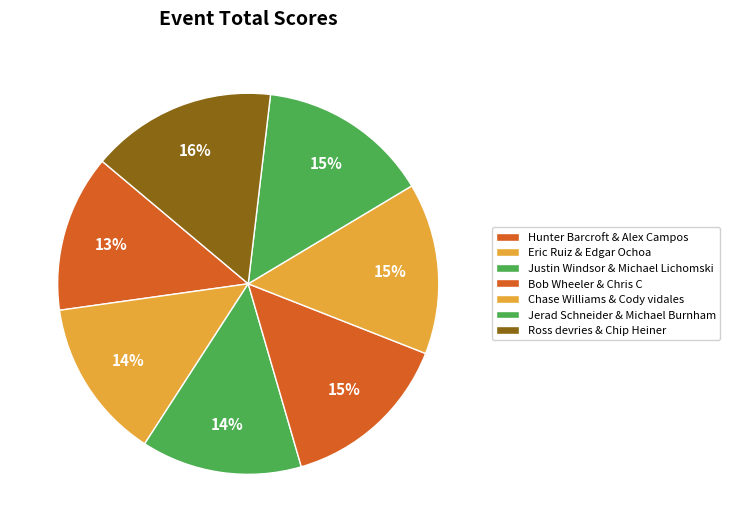

Combined, what portion of the pie is Eric Ruiz & Edgar Ochoa and Jerad Schneider & Michael Burnham?

28.2%